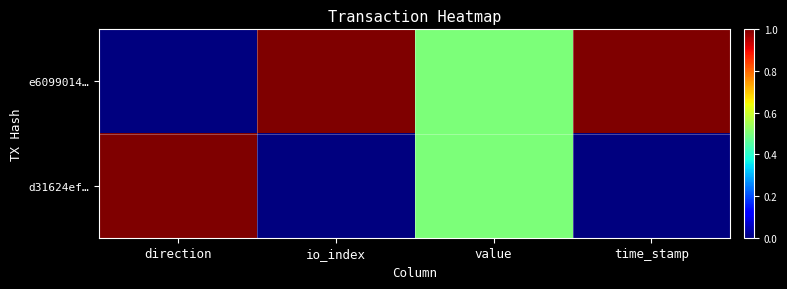

Between time_stamp and value, which is larger?

time_stamp